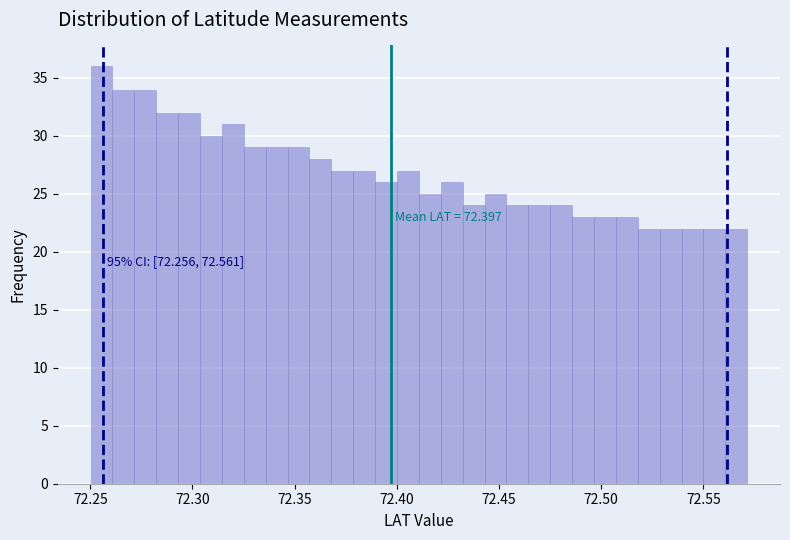

Around what value on the x-axis is the tallest bar? Give the approximate position of its centre, as read against the axis.

72.255